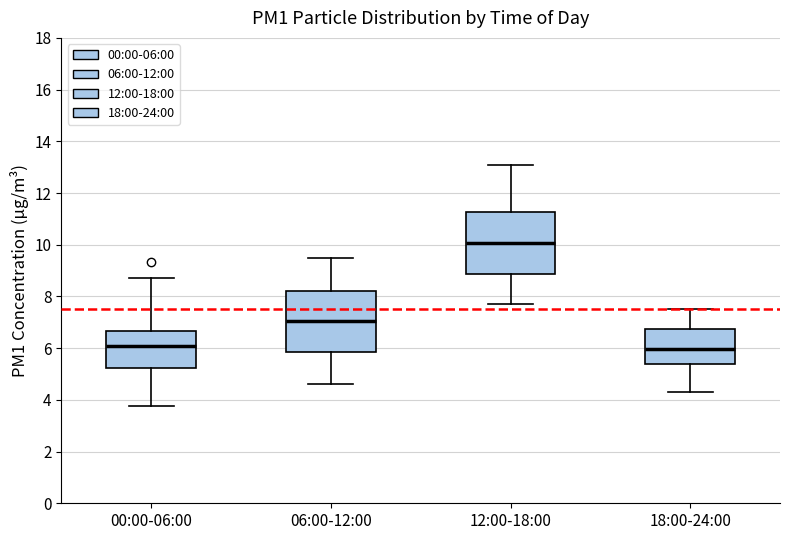

Where is the lower edge of the box for 18:00-24:00 on the y-axis? The values are not printed on the chart, so give them approximately, as read against the axis.

5.4